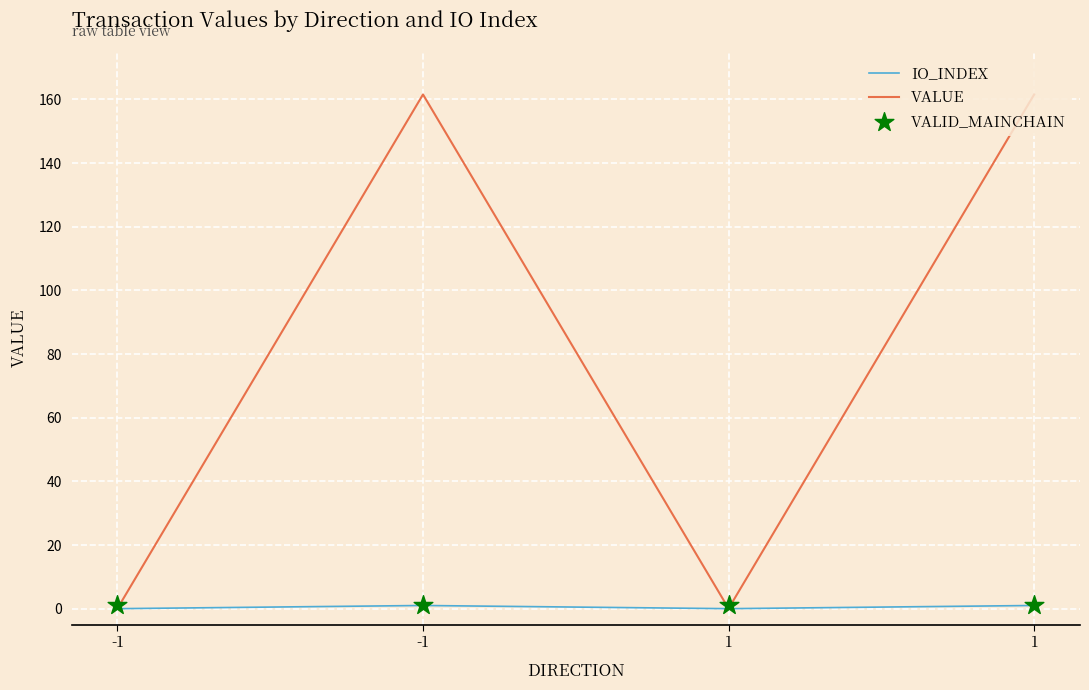

Which series has the largest Y range (max minus min)?

value